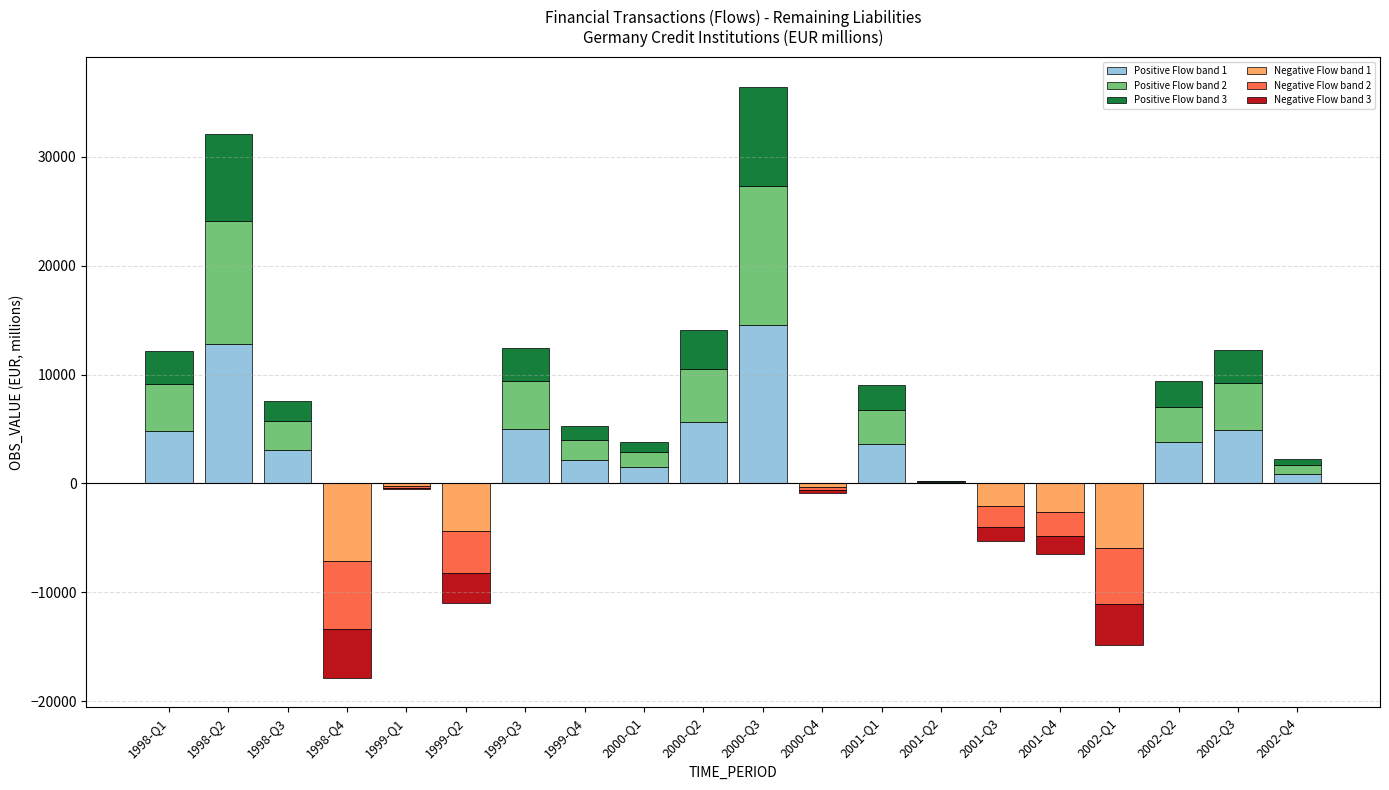

What is the label of the 6th bar from the right?

2001-Q3